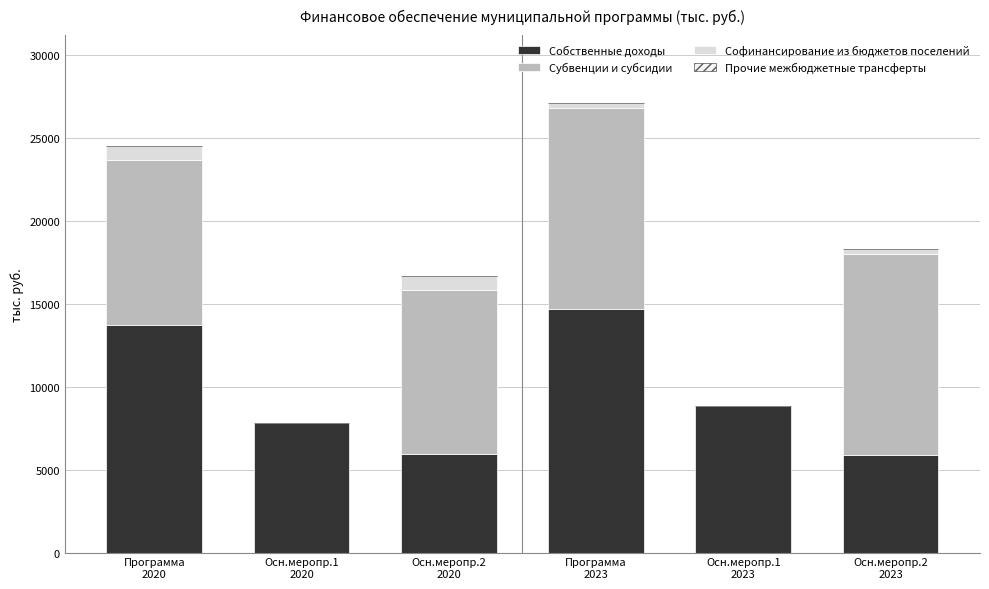

Does the chart contain stacked bars?

Yes